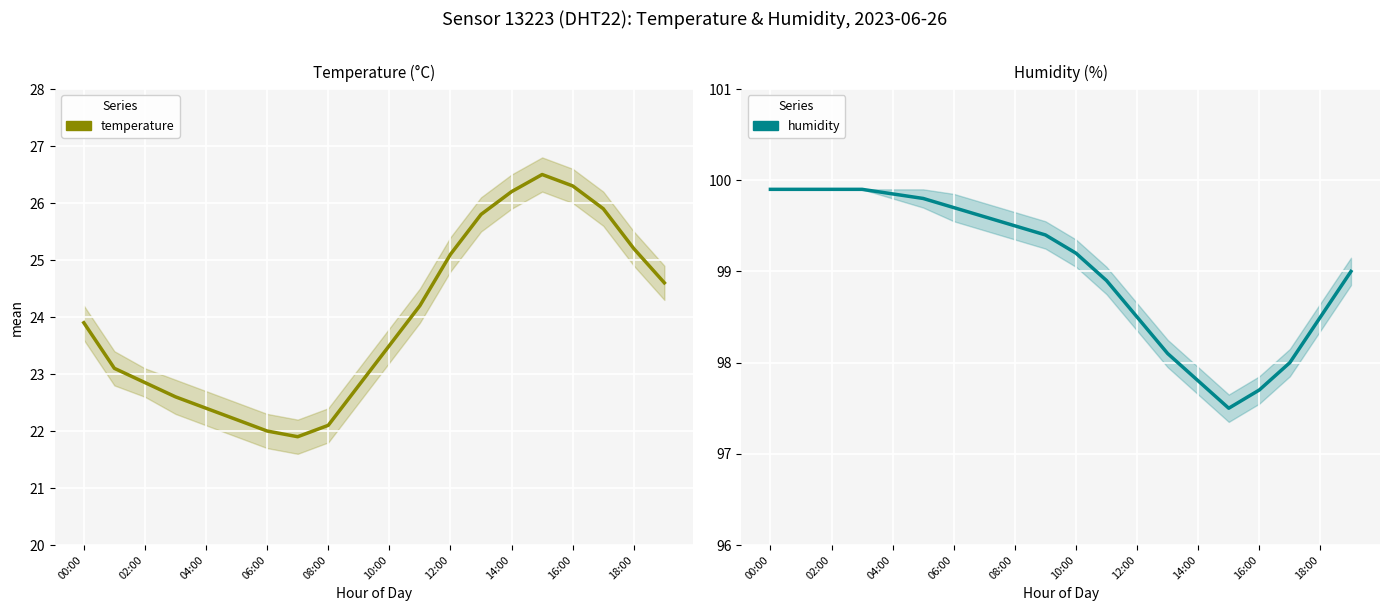

In humidity, how many points are lower than both neighbors (excluding endpoints)?

1